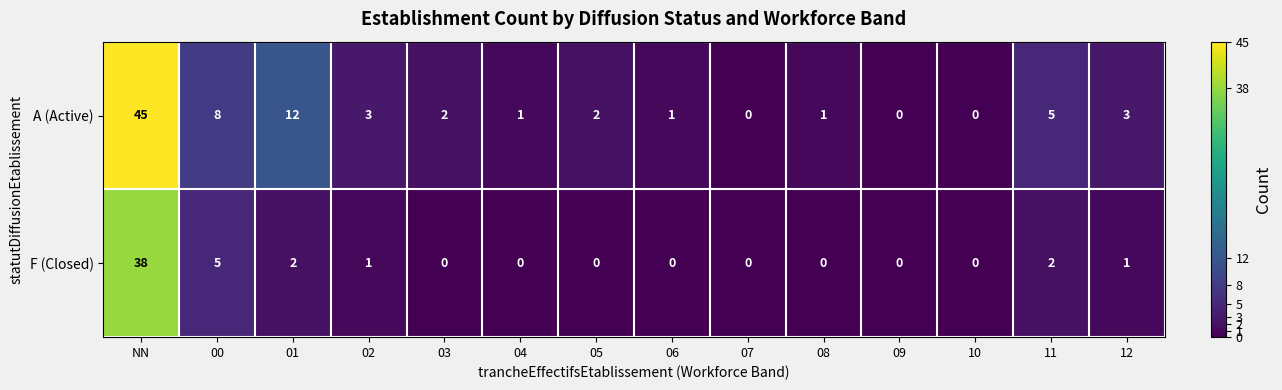

Reading left to right, list all the values displayed in this chart.

A (Active): NN=45	00=8	01=12	02=3	03=2	04=1	05=2	06=1	07=0	08=1	09=0	10=0	11=5	12=3
F (Closed): NN=38	00=5	01=2	02=1	03=0	04=0	05=0	06=0	07=0	08=0	09=0	10=0	11=2	12=1